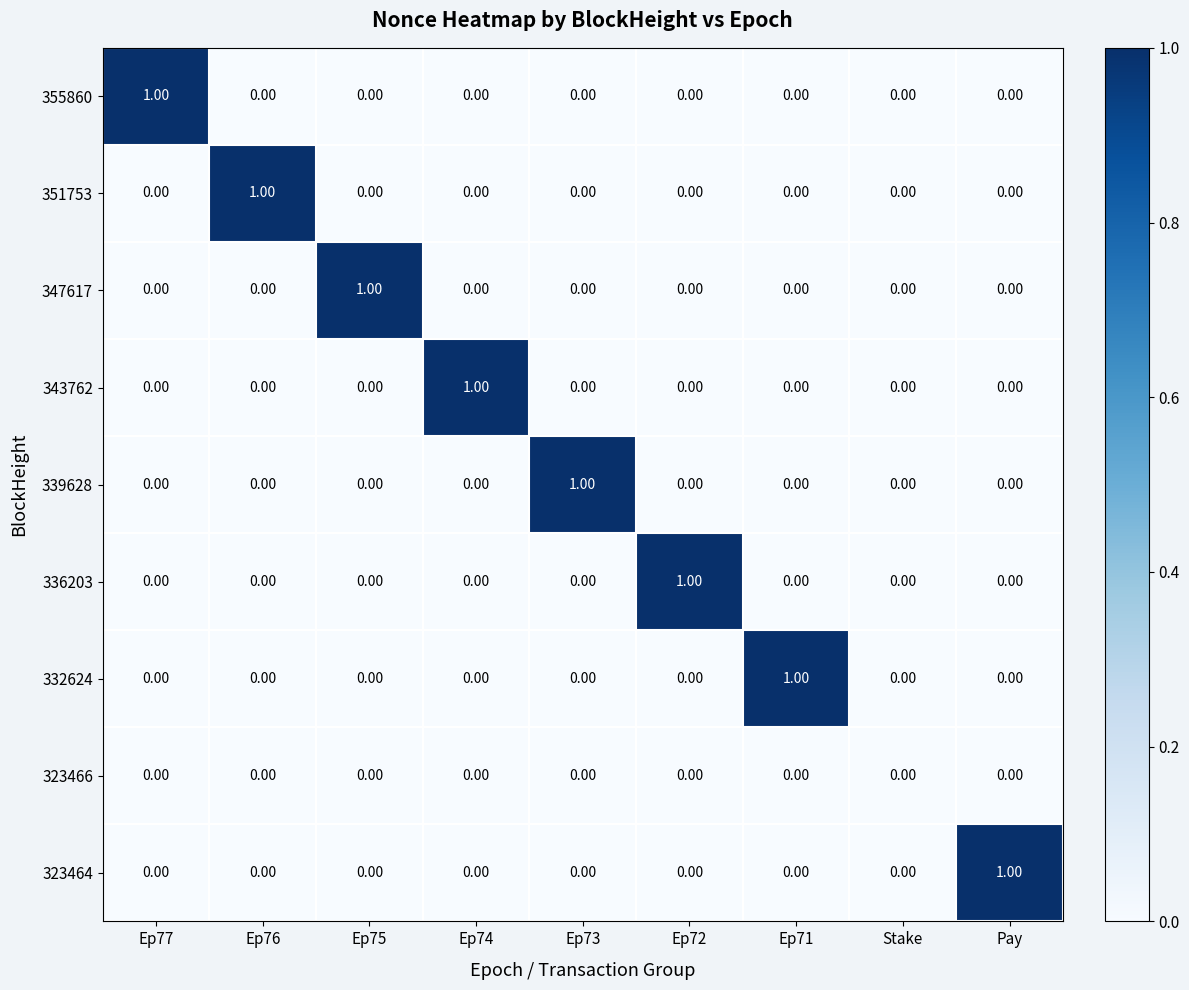

Count the number of categories in the chart.

9